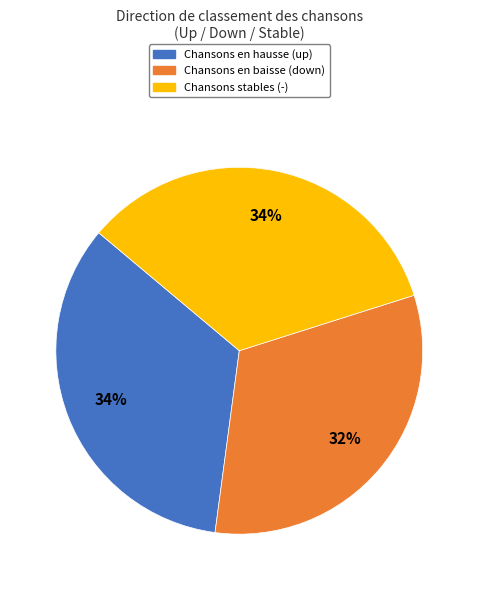

How many segments does this pie chart have?

3